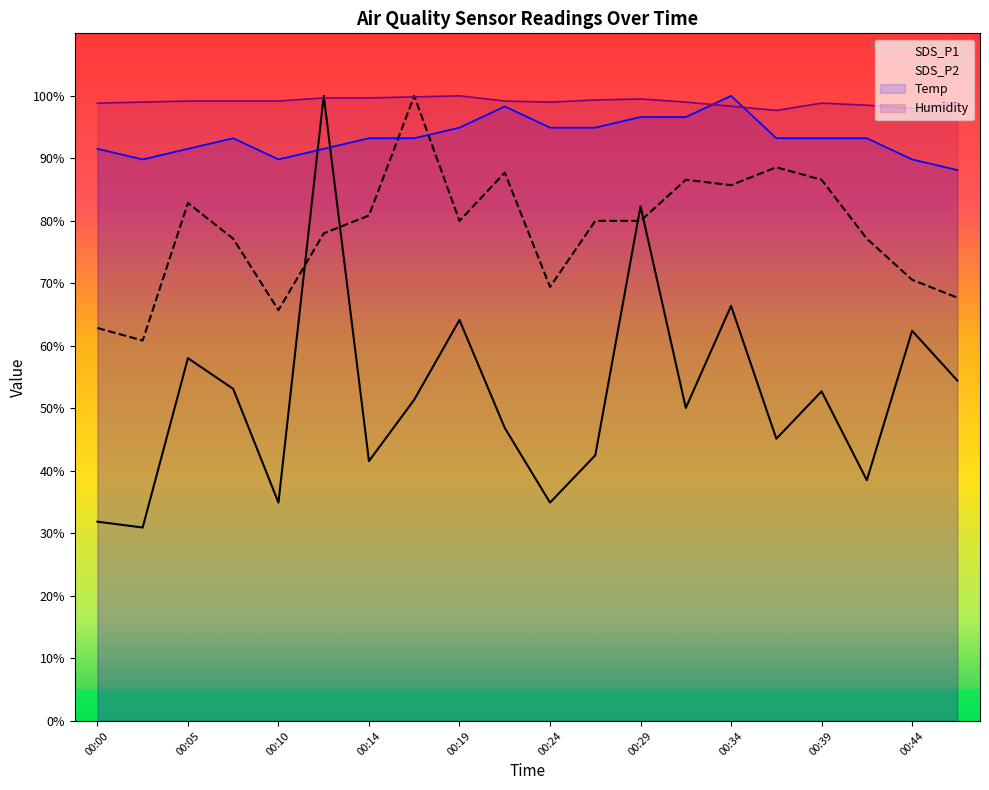

Which series changed the most between 00:10 and 00:17?

SDS_P2